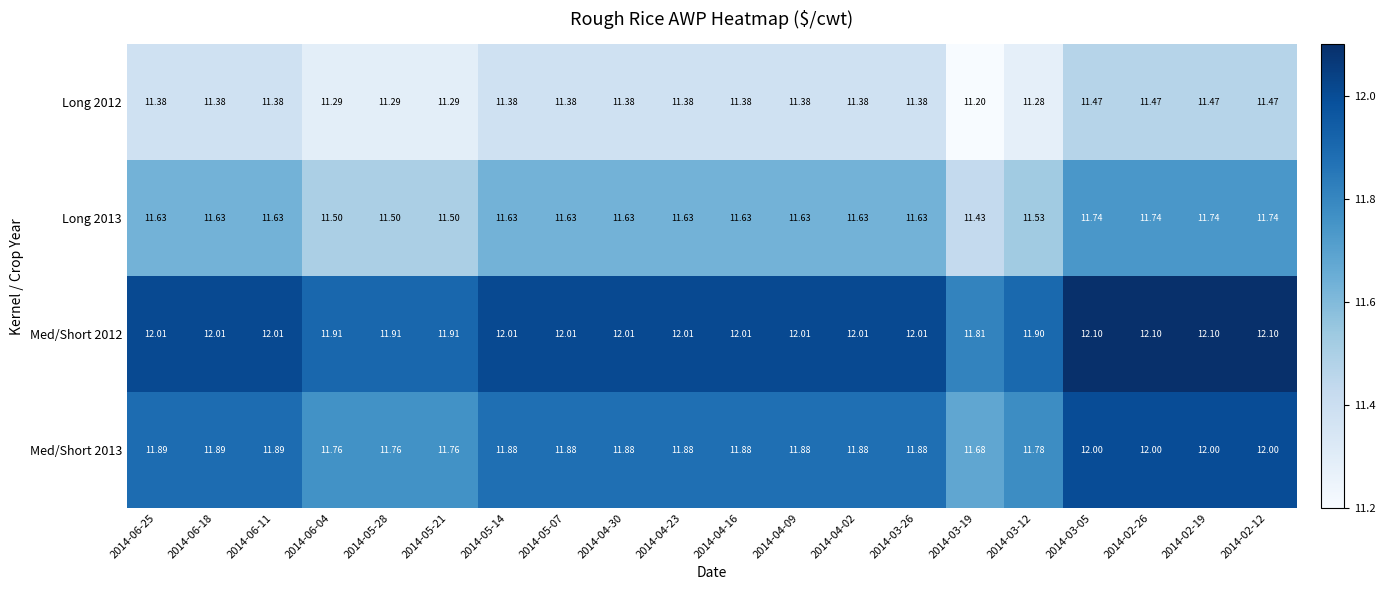

Is the value of Long 2013 at 2014-04-23 greater than the value of Med/Short 2013 at 2014-06-04?

No